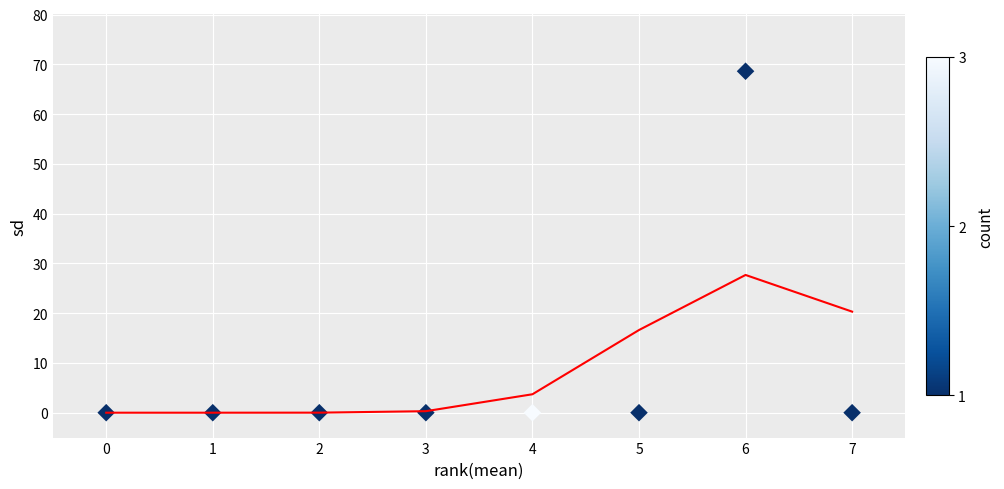

What is the range of Y values (max minus min)?

68.6